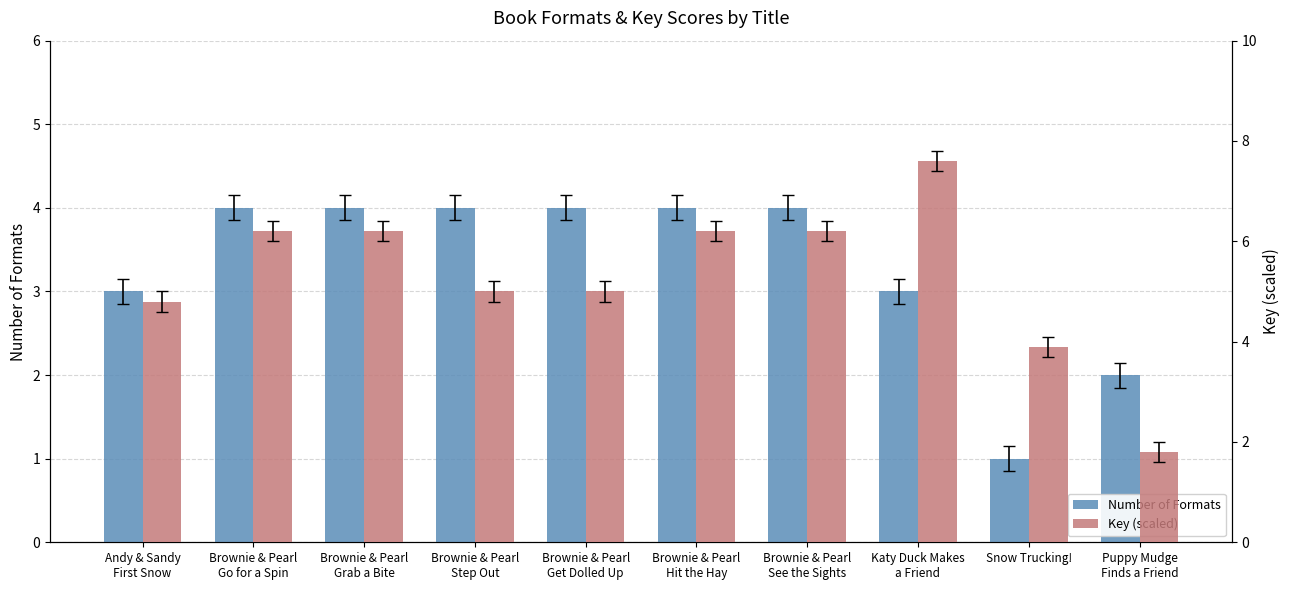

Which series has the widest spread of values?

Key (scaled)